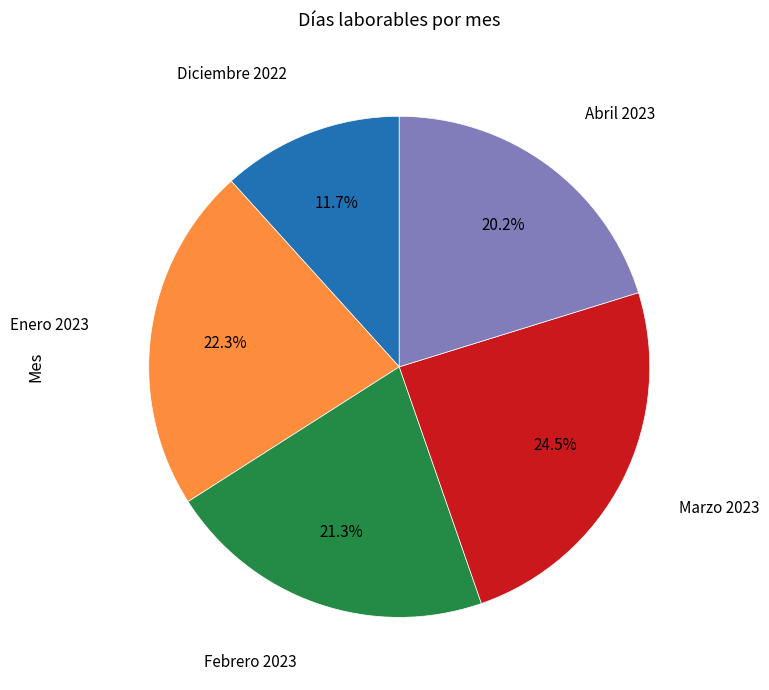

How many segments does this pie chart have?

5